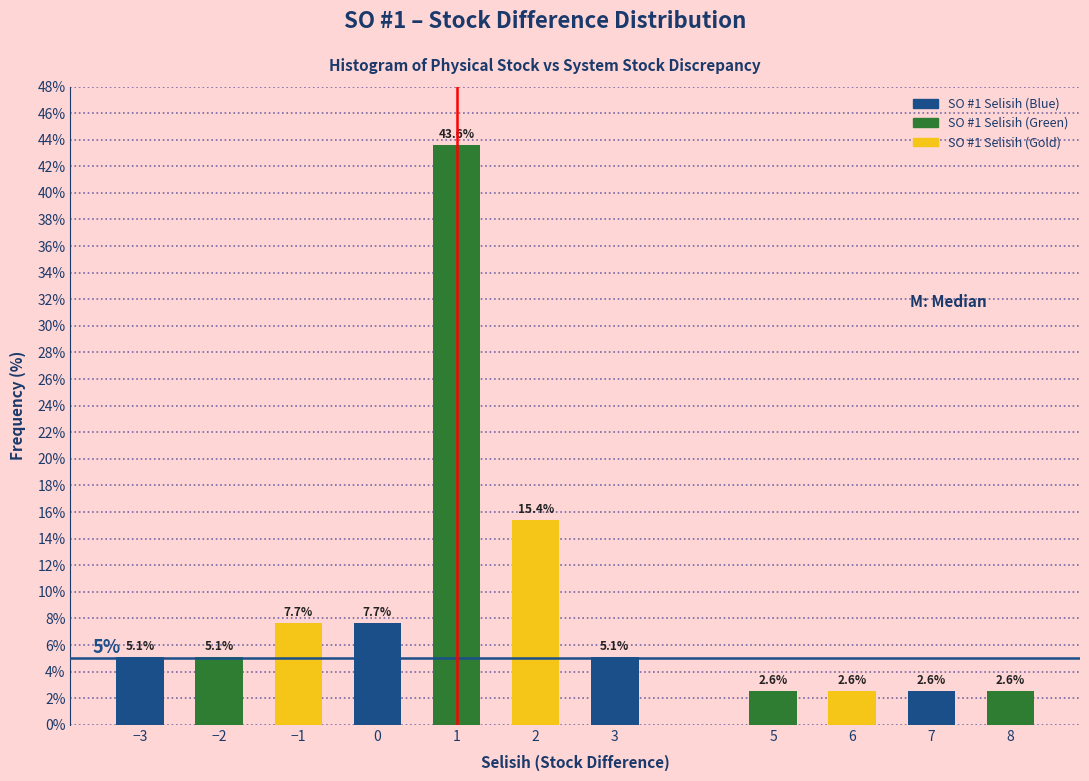

Reading right to left, transcribe all the data shown in this chart.

8=2.6	7=2.6	6=2.6	5=2.6	3=5.1	2=15.4	1=43.6	0=7.7	−1=7.7	−2=5.1	−3=5.1